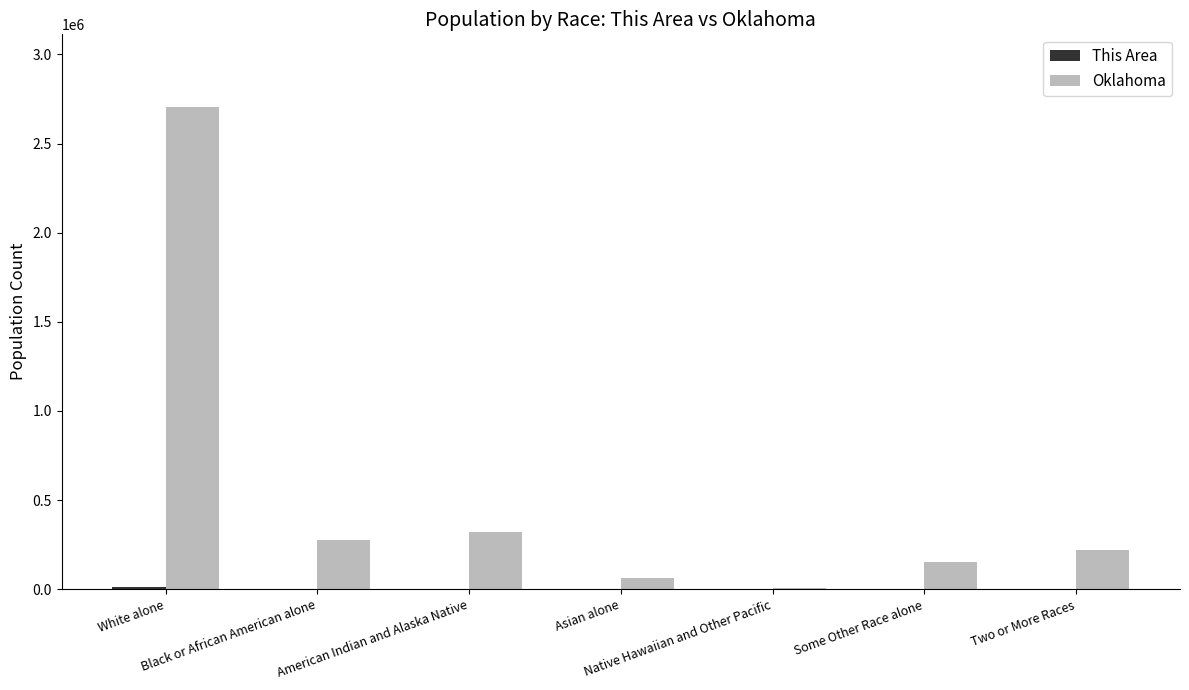

What is the greatest value displayed?

2706845